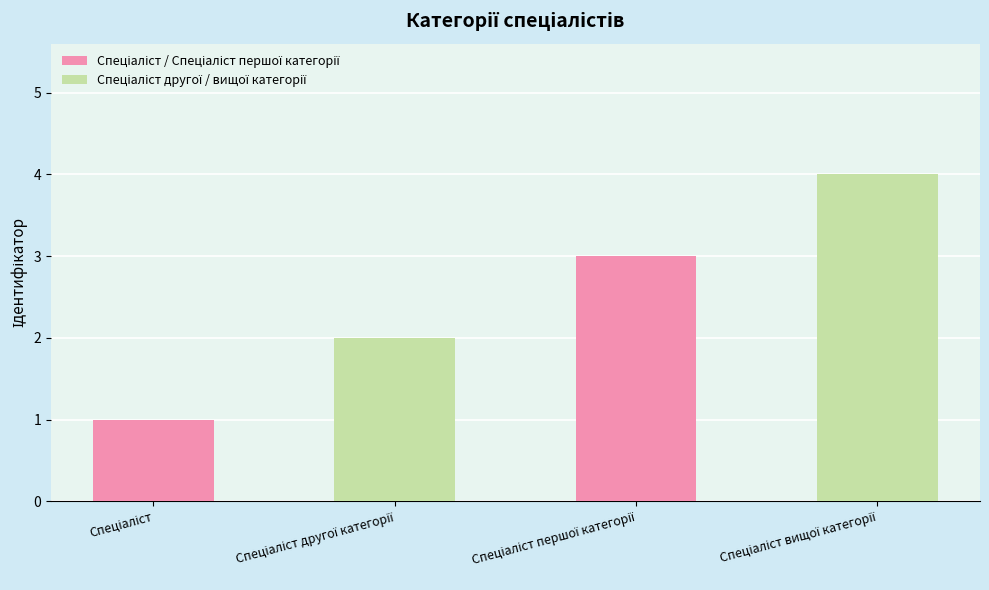

What is the maximum value shown in the chart?

4